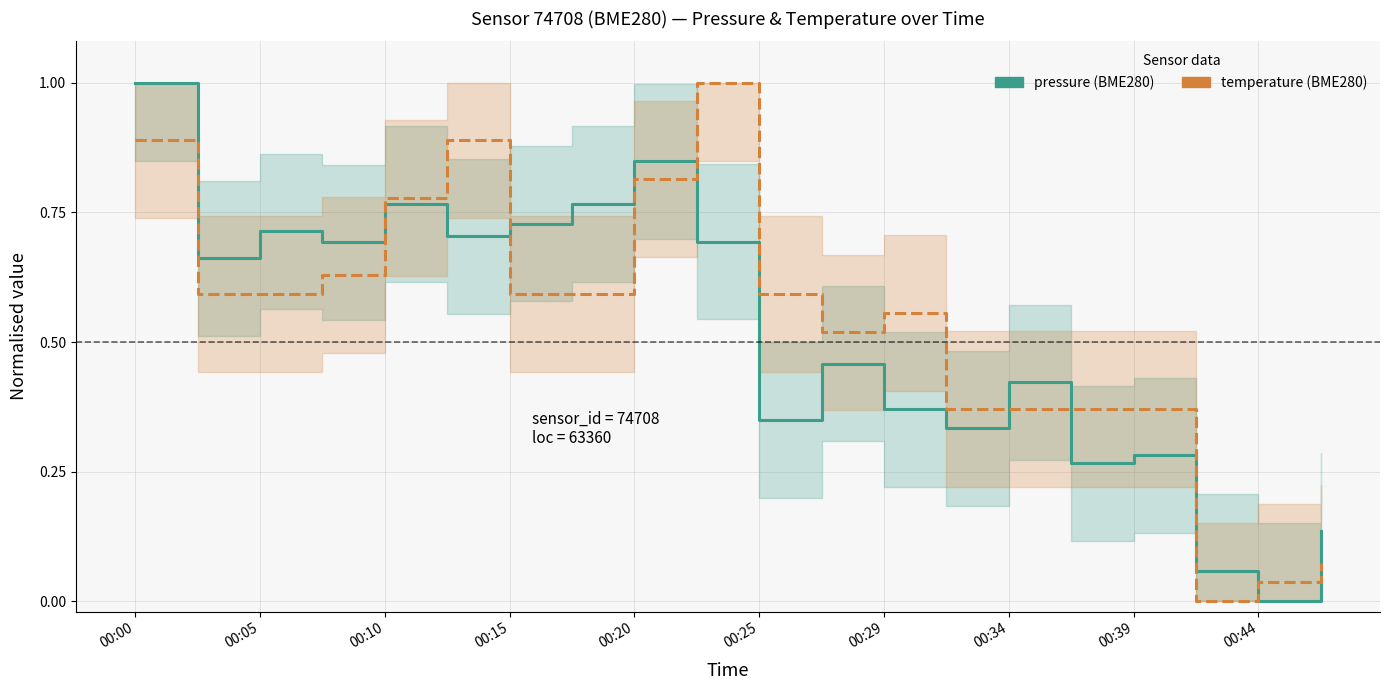

List the series in order of their overall mean, lowest first.

pressure, temperature